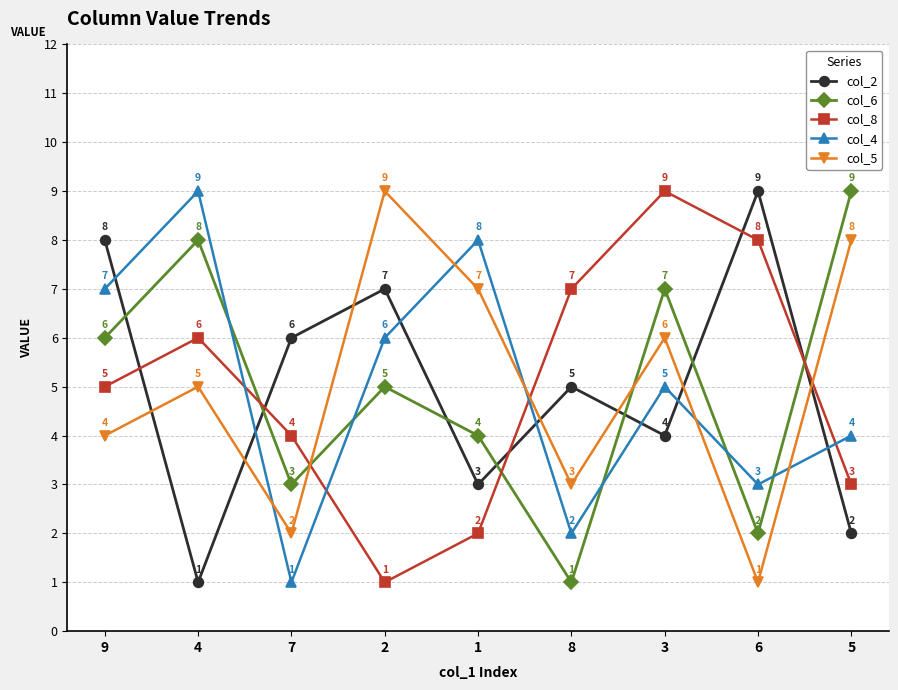

Which series ends up on top after the final intersection of col_4 and col_8?

col_4